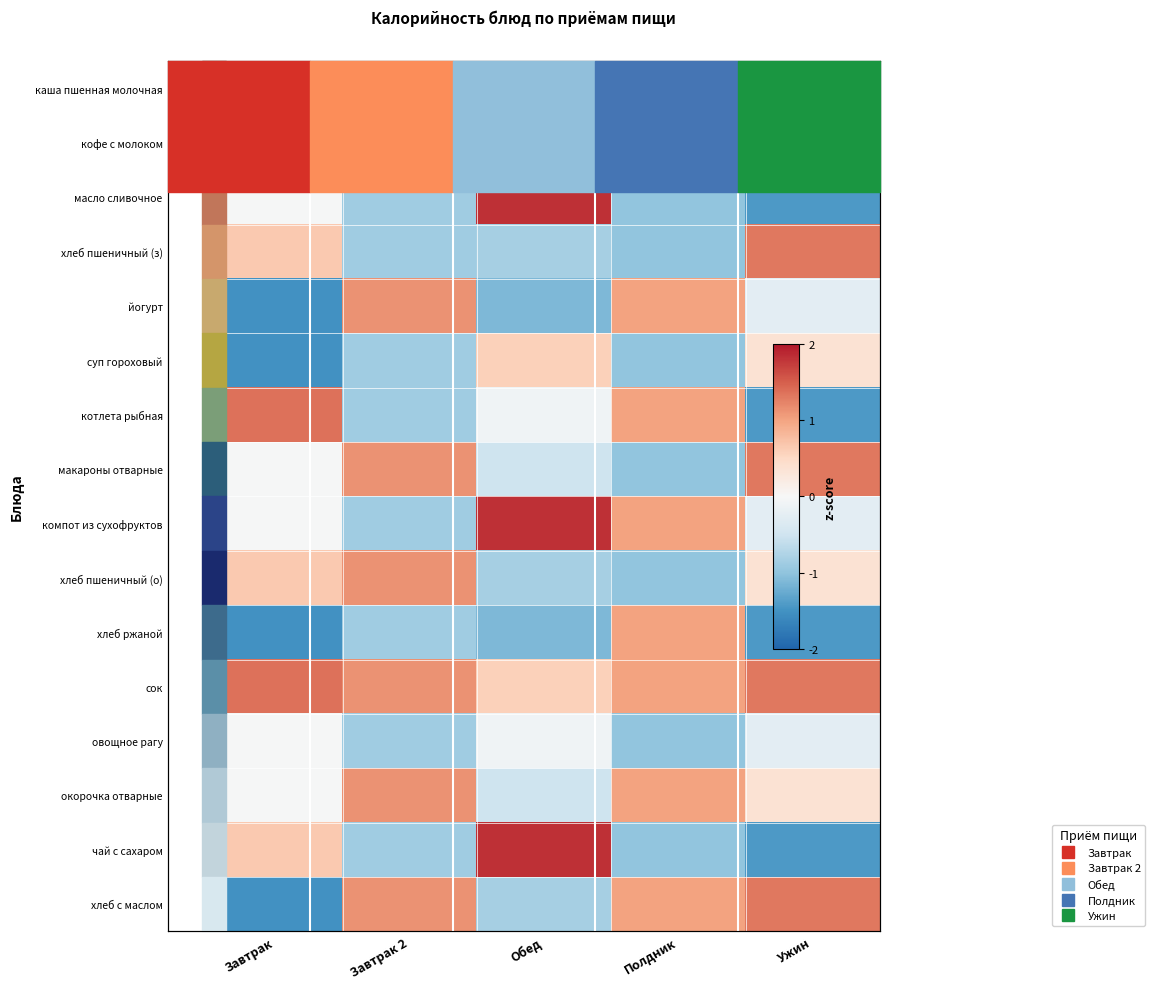

True or false: хлеб ржаной has a value of 1.0 at Полдник.

True